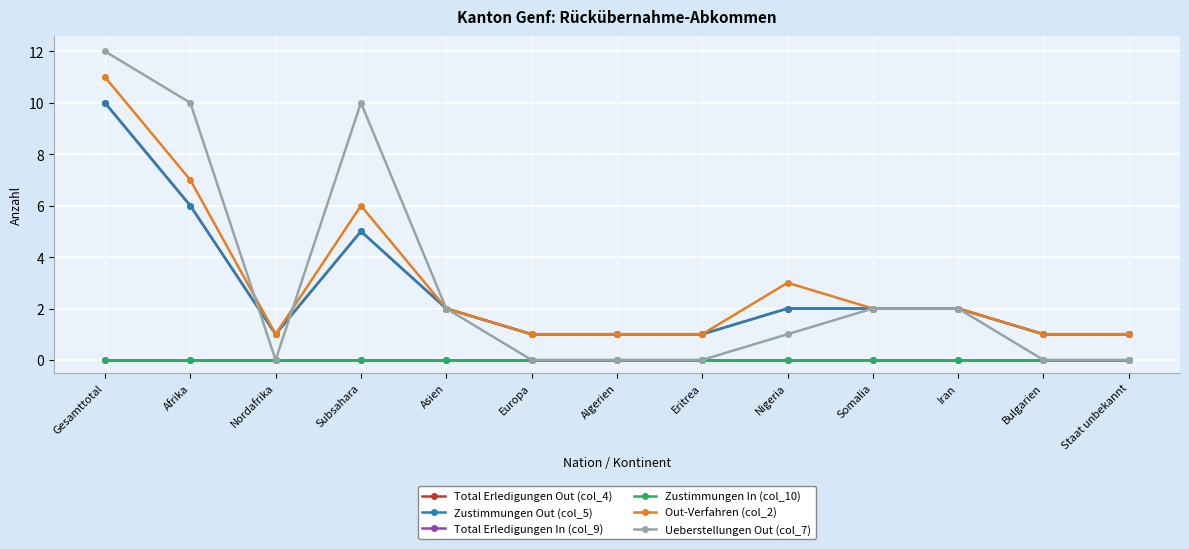

Where is the first local maximum for Zustimmungen Out (col_5)?

Subsahara